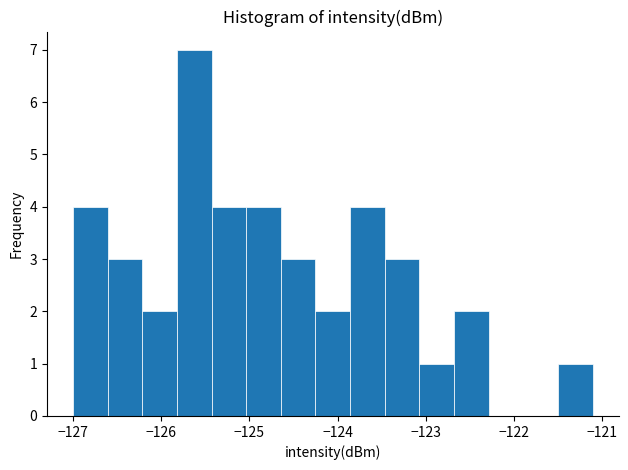

Around what value on the x-axis is the tallest bar? Give the approximate position of its centre, as read against the axis.

-125.6